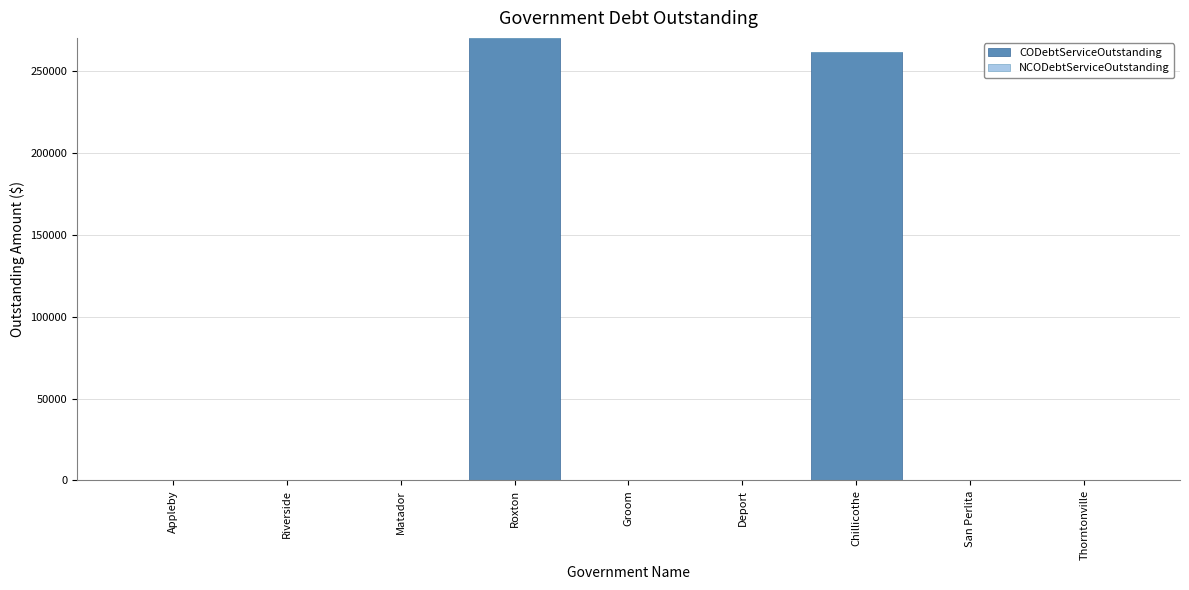

The chart shows a value of -110576 at Groom. True or false?

False